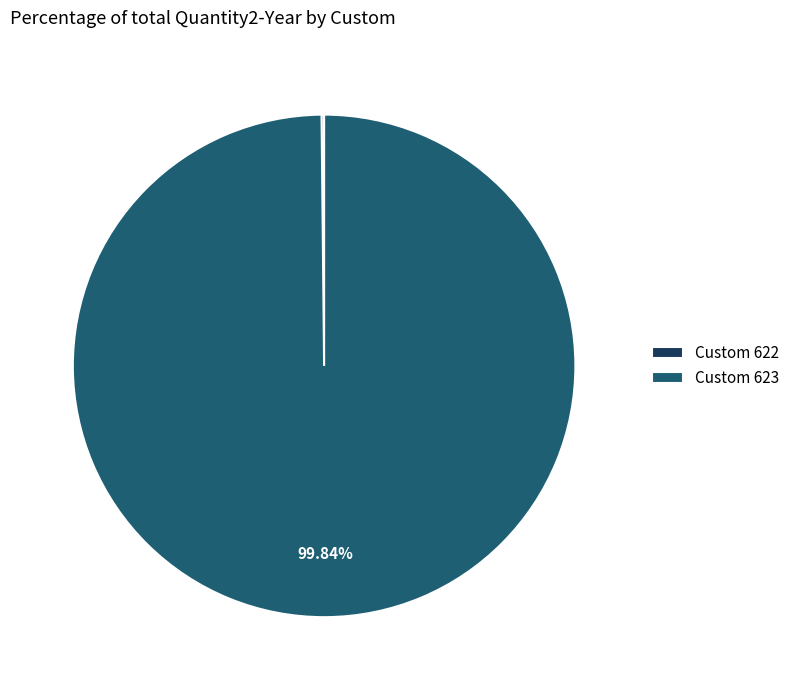

Which category accounts for the majority?

Custom 623